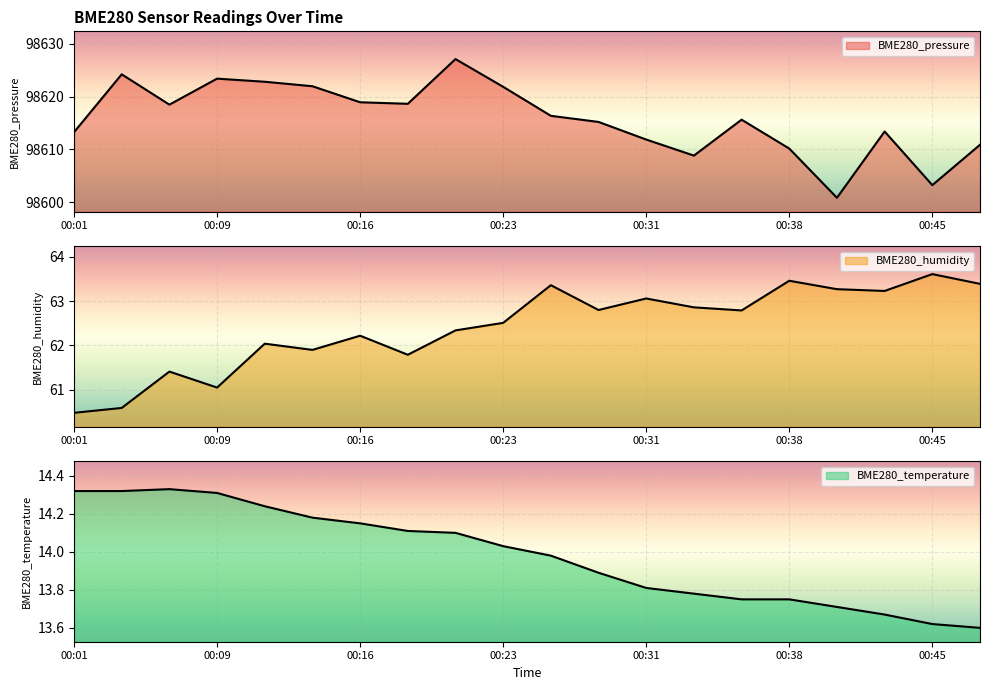

Rank the series at 00:36 from lowest to highest value.

BME280_temperature, BME280_humidity, BME280_pressure